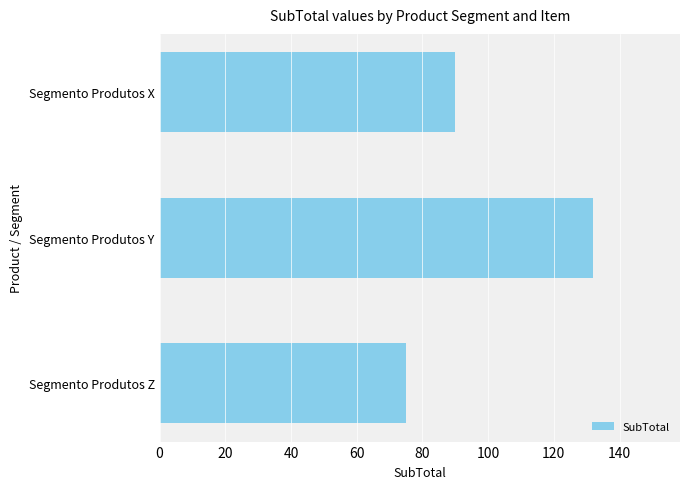

True or false: the data shows 175 at Segmento Produtos Y.

False